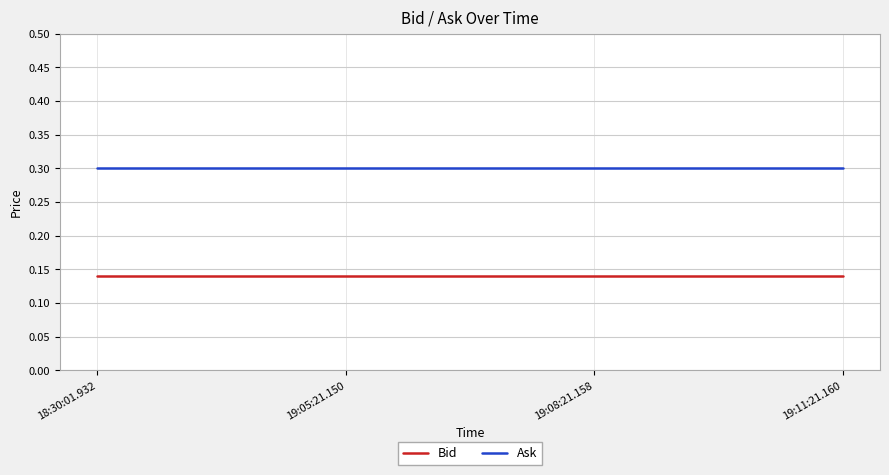

What is the minimum value for Ask?

0.3